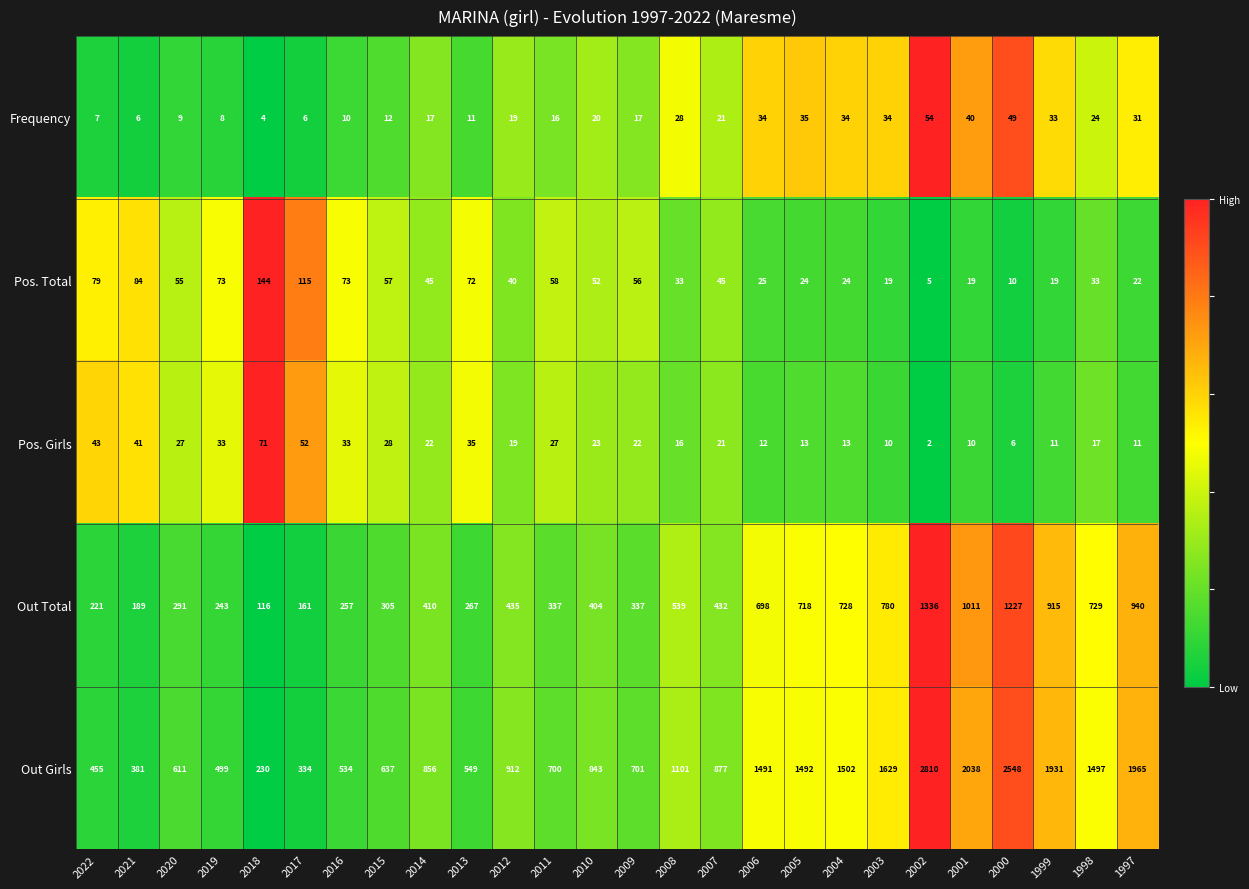

At which label does Out Girls first exceed 877?

2012